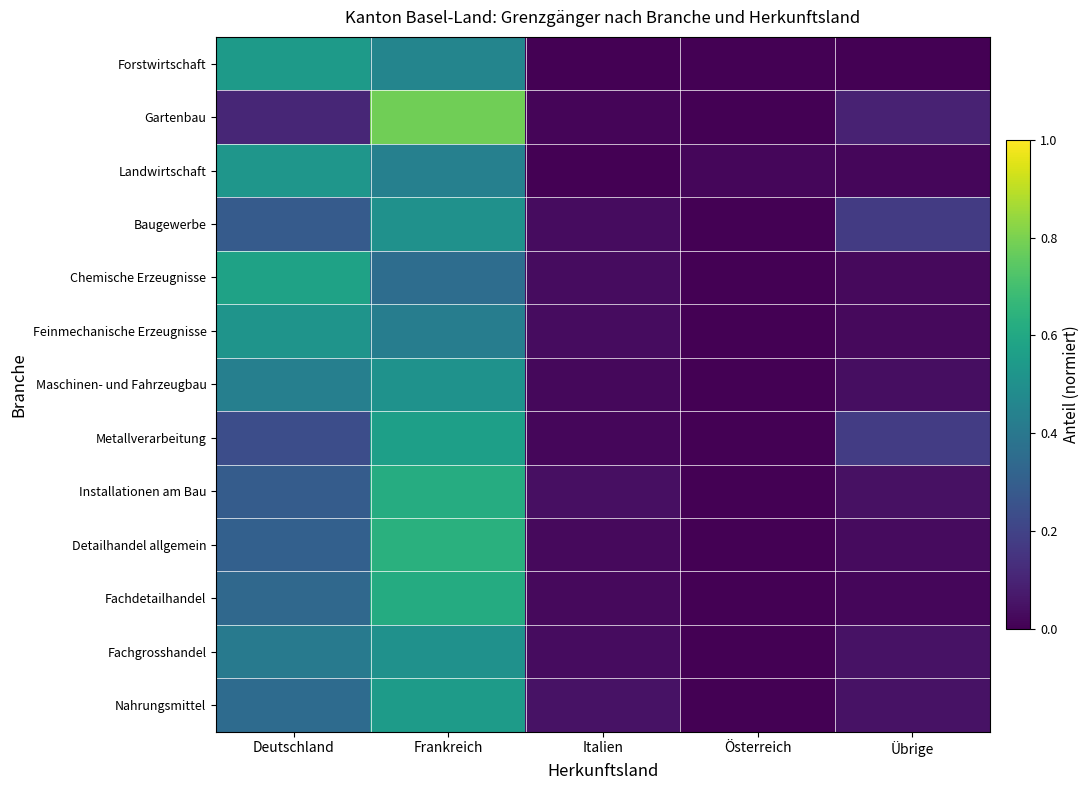

Between Italien and Deutschland, which is larger?

Deutschland